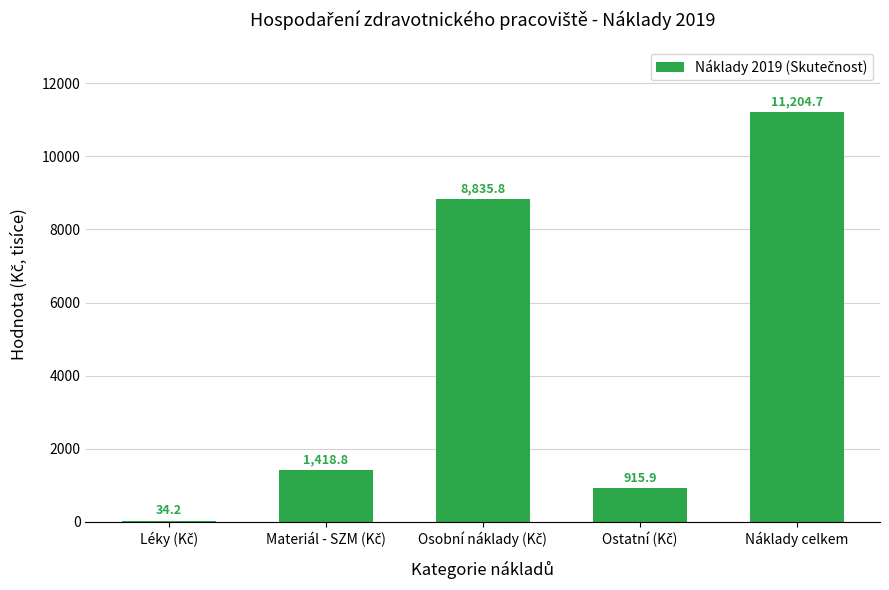

What is the maximum value shown in the chart?

11204.7